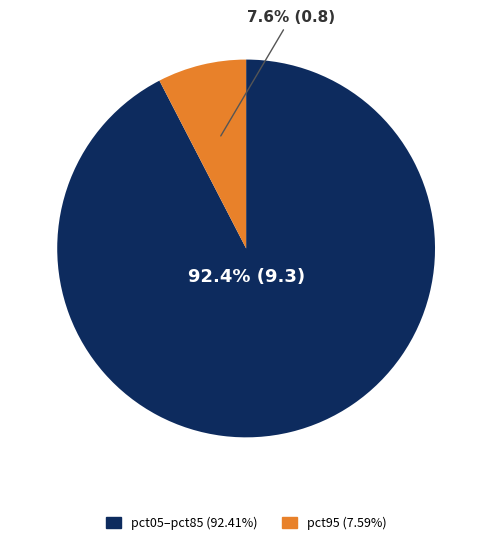

Is there any slice that represents more than half of the pie?

Yes